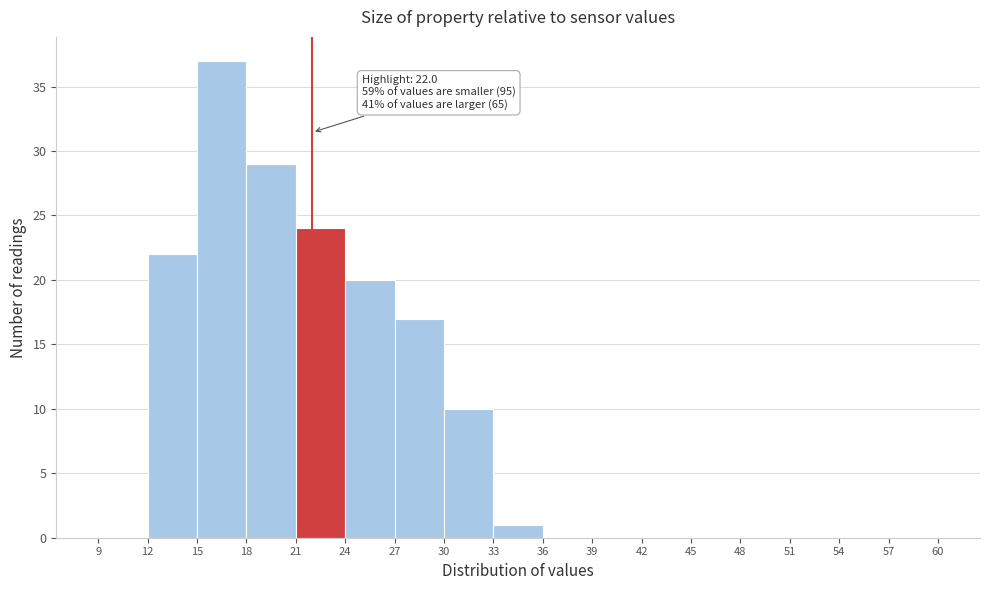

Over which range of the x-axis is the bar tallest?

15 to 18